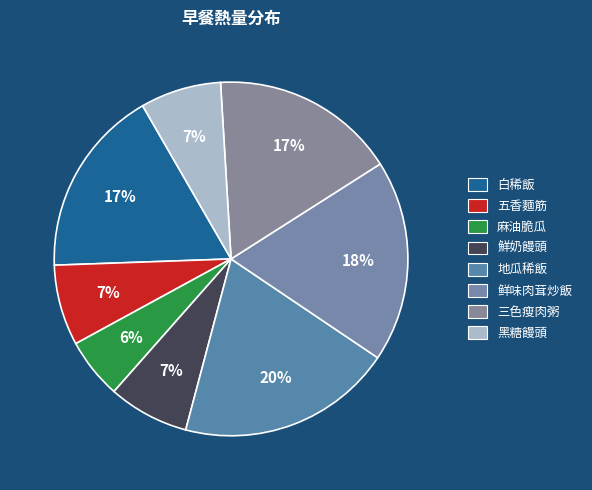

To the nearest percent, what is the combined percentage of 麻油脆瓜 and 鮮奶饅頭?

13%